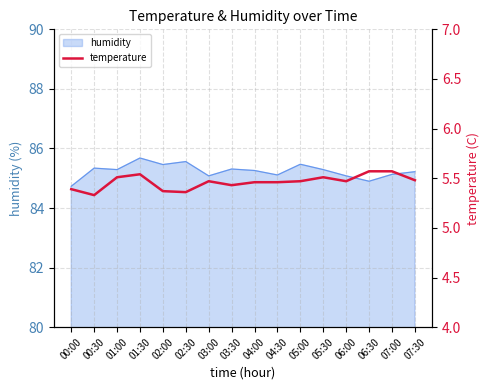

At which label is the value closest to 5?

00:30